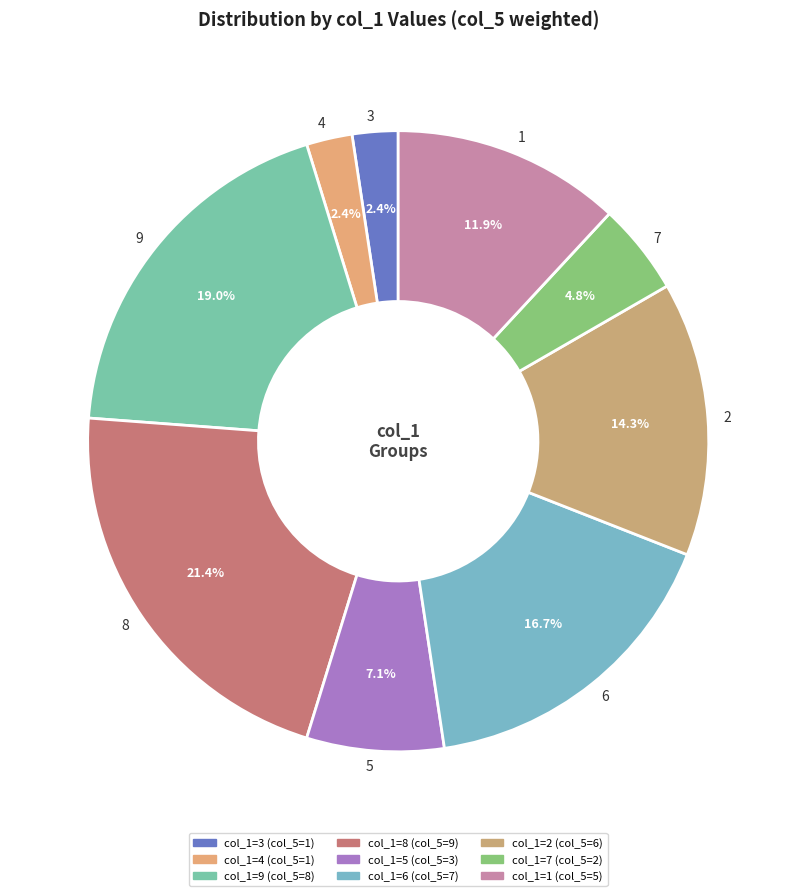

Which has a higher value, 9 or 6?

9